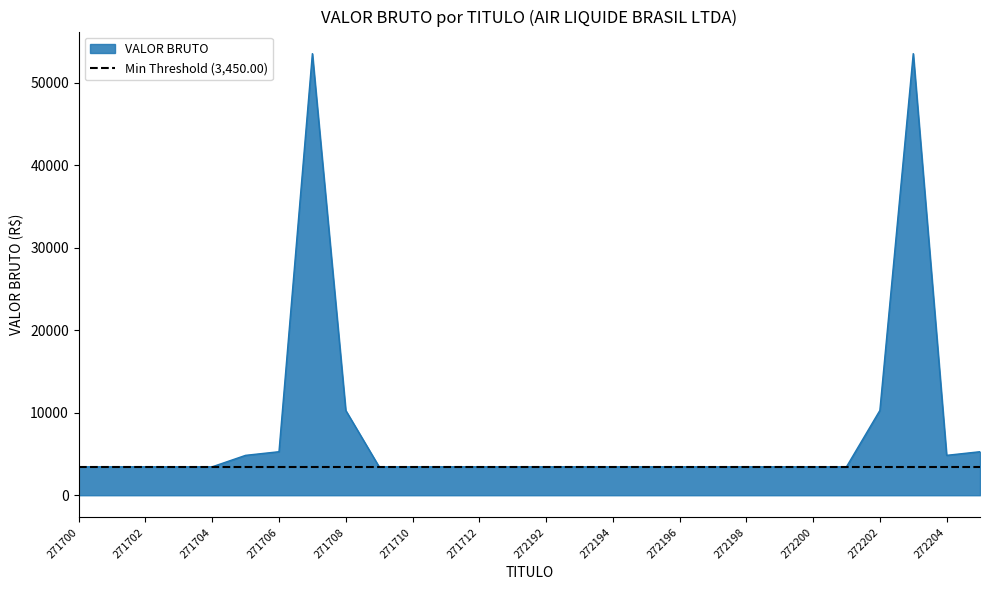

How many interior local valleys (lower than both neighbors) does the data have?

1